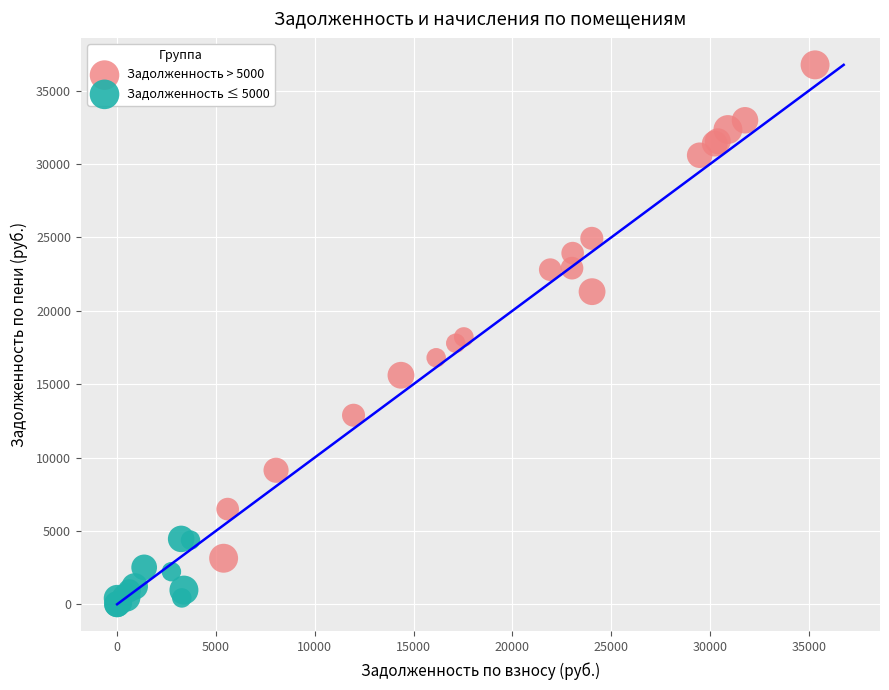

Which series reaches the maximum Y coordinate?

Задолженность > 5000